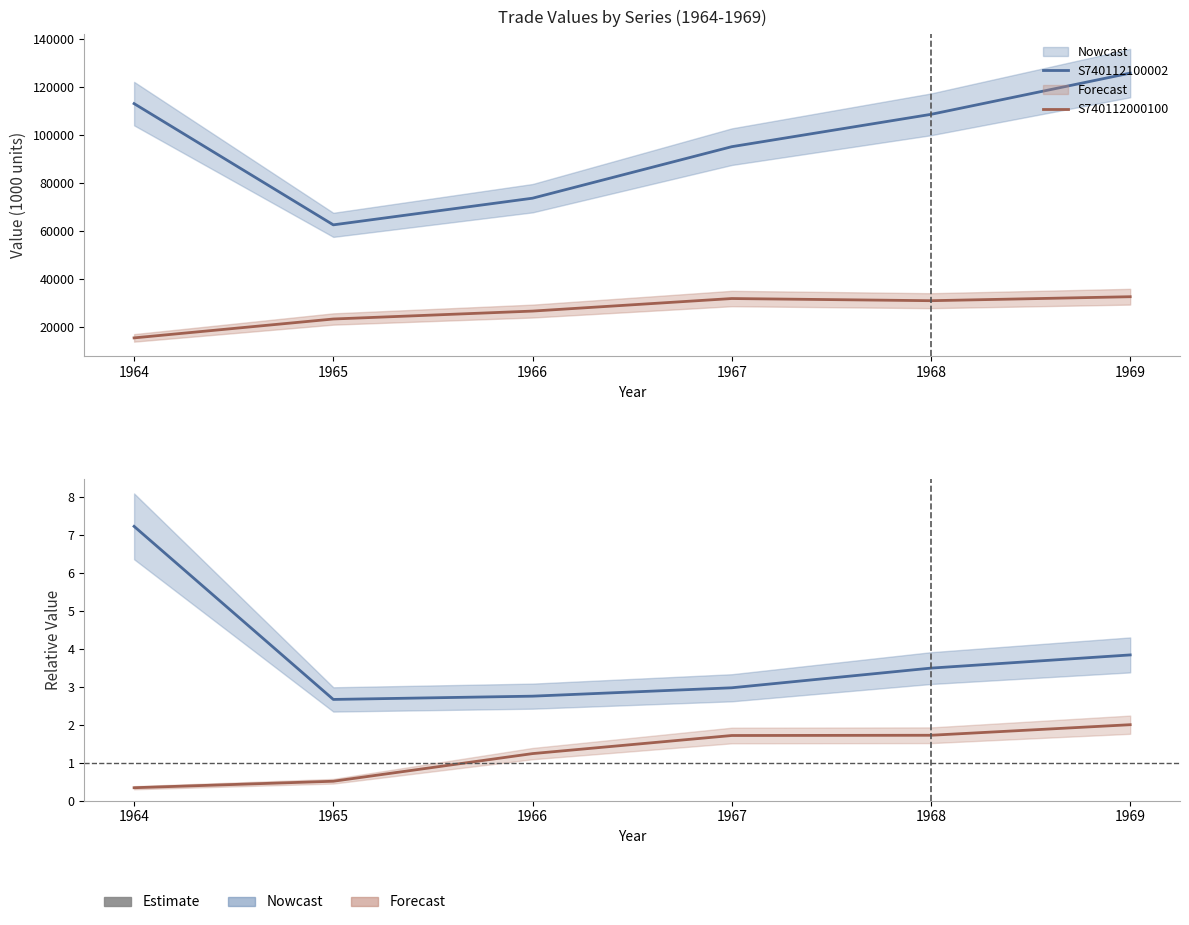

How many data points in Ratio (main) are above 3?

3